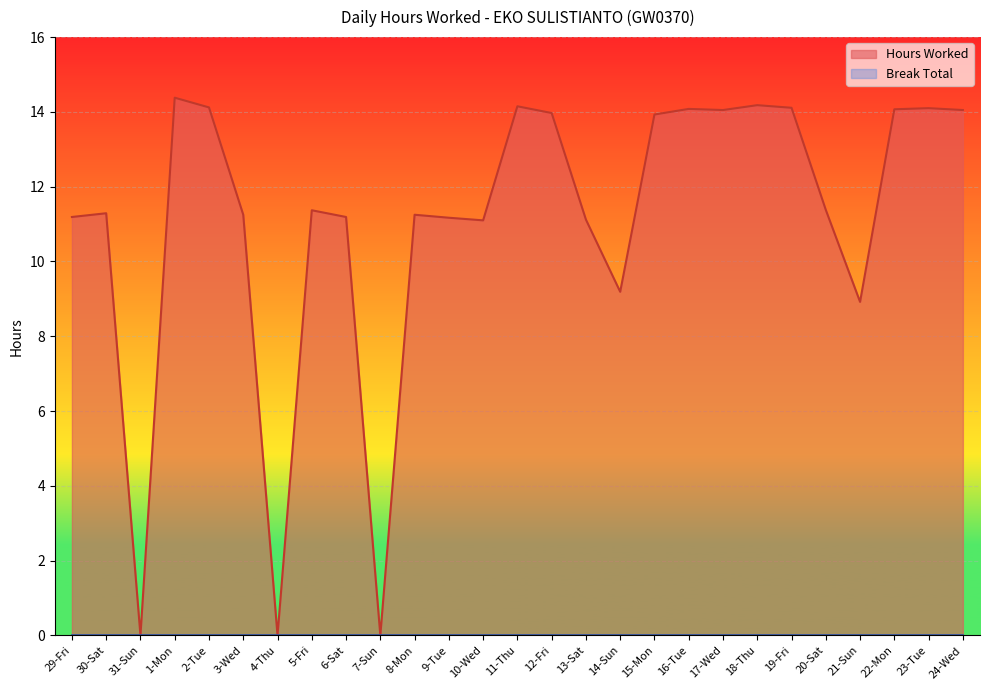

Reading right to left, list all the values displayed in this chart.

24-Wed=14.1	23-Tue=14.1	22-Mon=14.1	21-Sun=8.9	20-Sat=11.4	19-Fri=14.1	18-Thu=14.2	17-Wed=14.1	16-Tue=14.1	15-Mon=13.9	14-Sun=9.2	13-Sat=11.1	12-Fri=14.0	11-Thu=14.2	10-Wed=11.1	9-Tue=11.2	8-Mon=11.2	7-Sun=0.0	6-Sat=11.2	5-Fri=11.4	4-Thu=0.0	3-Wed=11.2	2-Tue=14.1	1-Mon=14.4	31-Sun=0.0	30-Sat=11.3	29-Fri=11.2